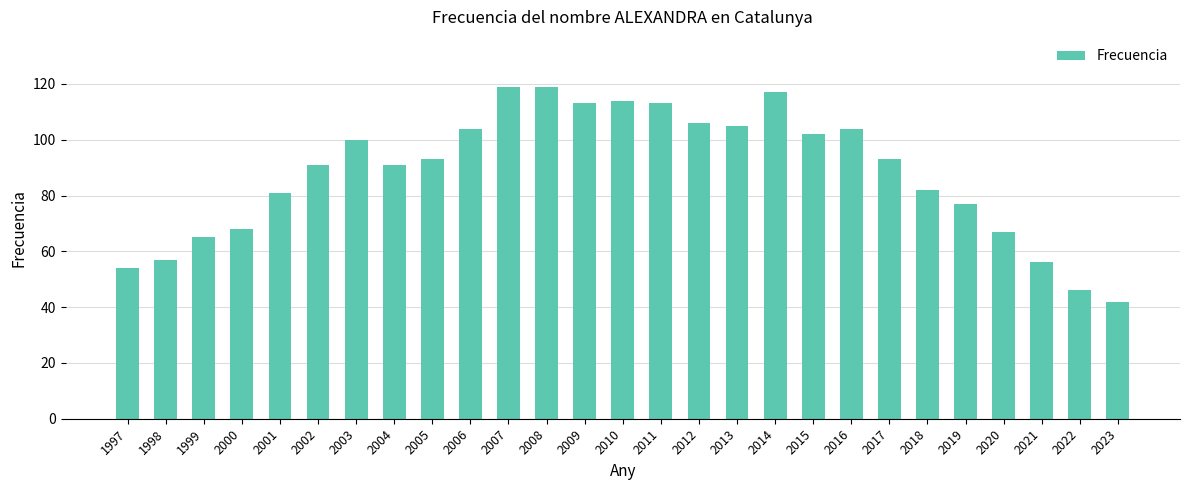

Reading left to right, list all the values displayed in this chart.

54	57	65	68	81	91	100	91	93	104	119	119	113	114	113	106	105	117	102	104	93	82	77	67	56	46	42